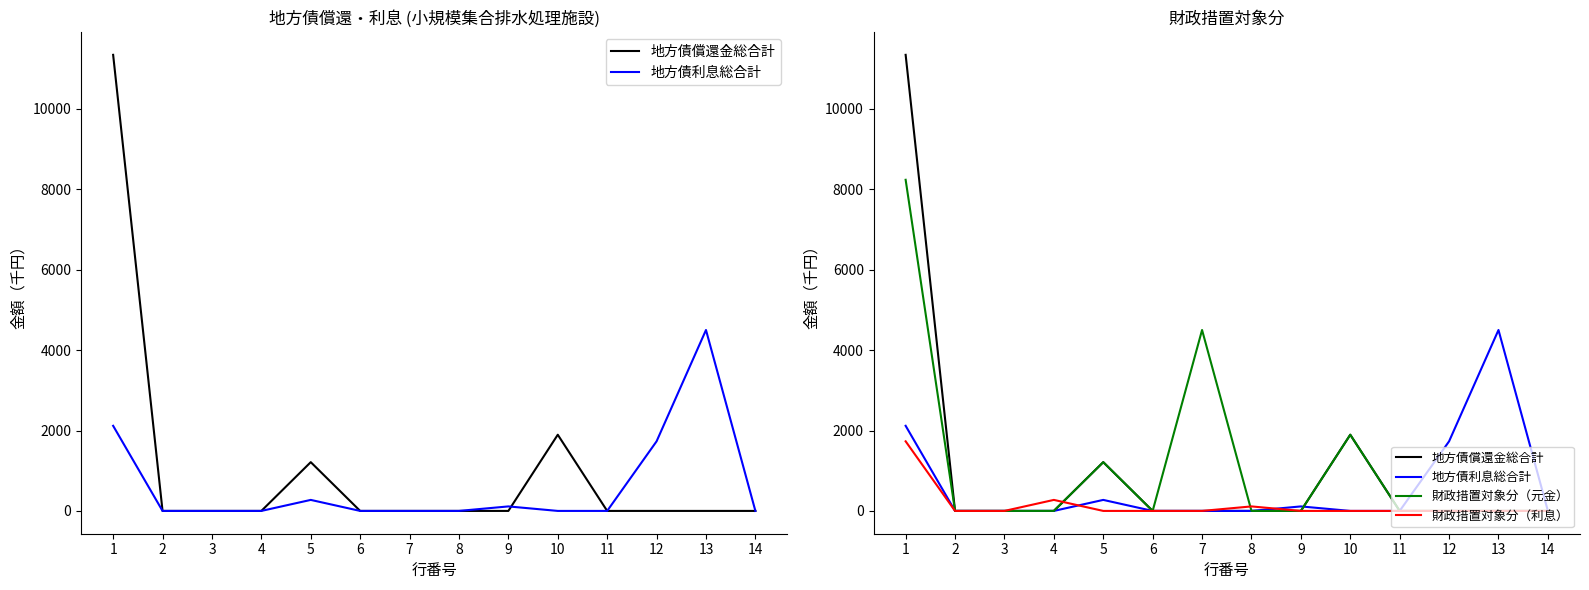

True or false: 財政措置対象分（元金） has more than 0 points higher than both neighbors.

True